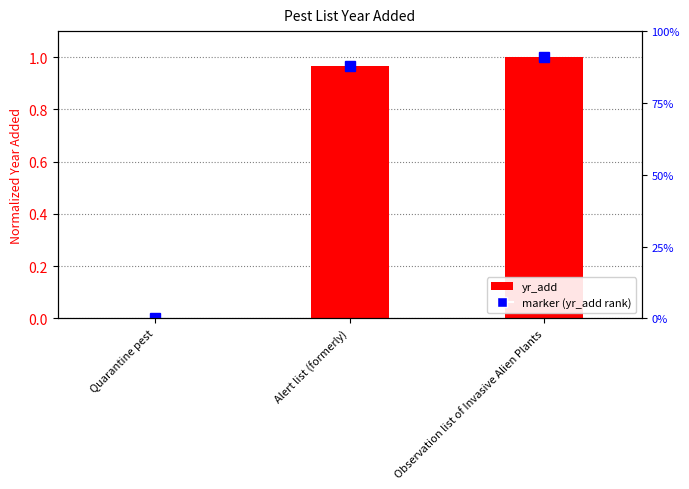

Between Quarantine pest and Alert list (formerly), which is larger?

Alert list (formerly)